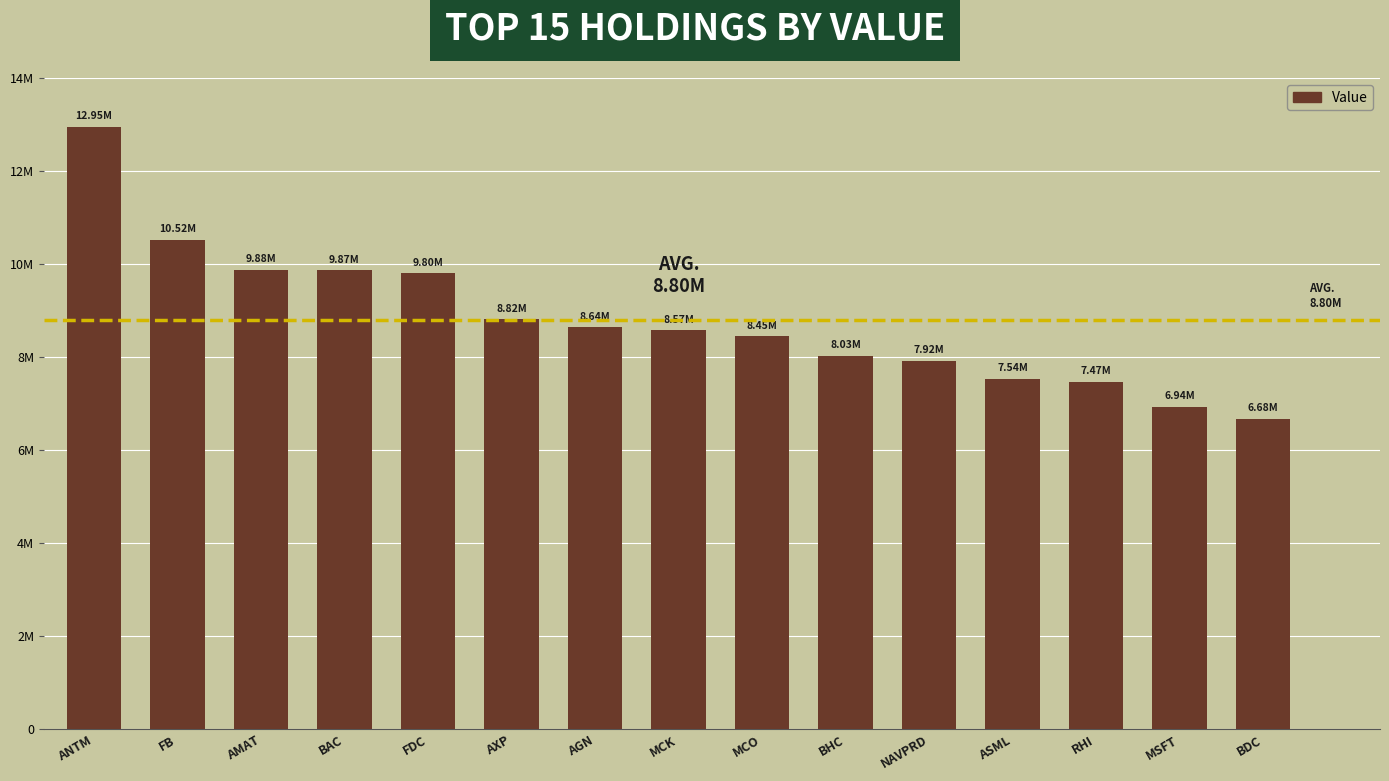

At which label does the data first exceed 8574000?

ANTM